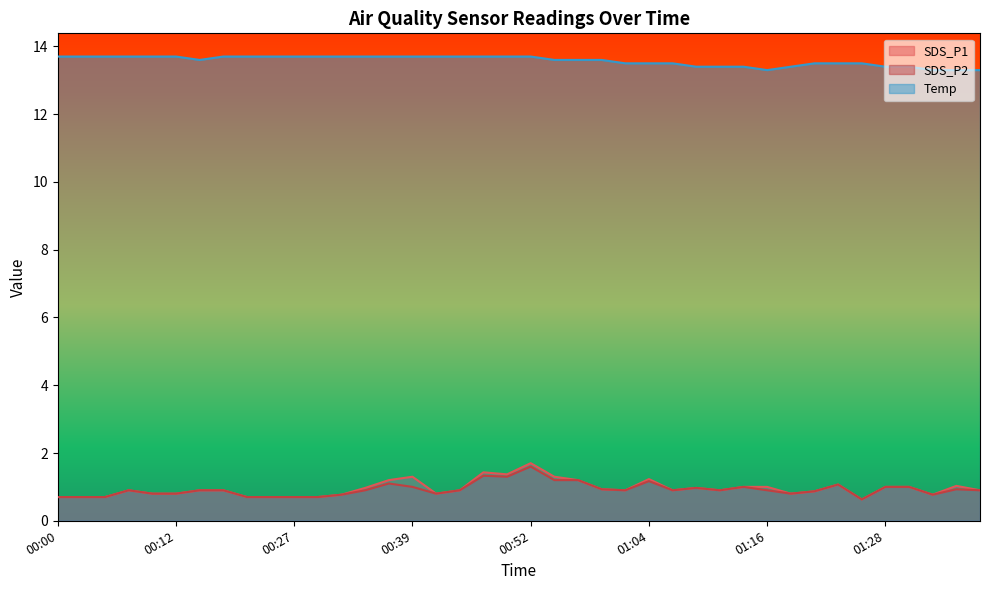

At which label does Temp reach its peak?

00:00